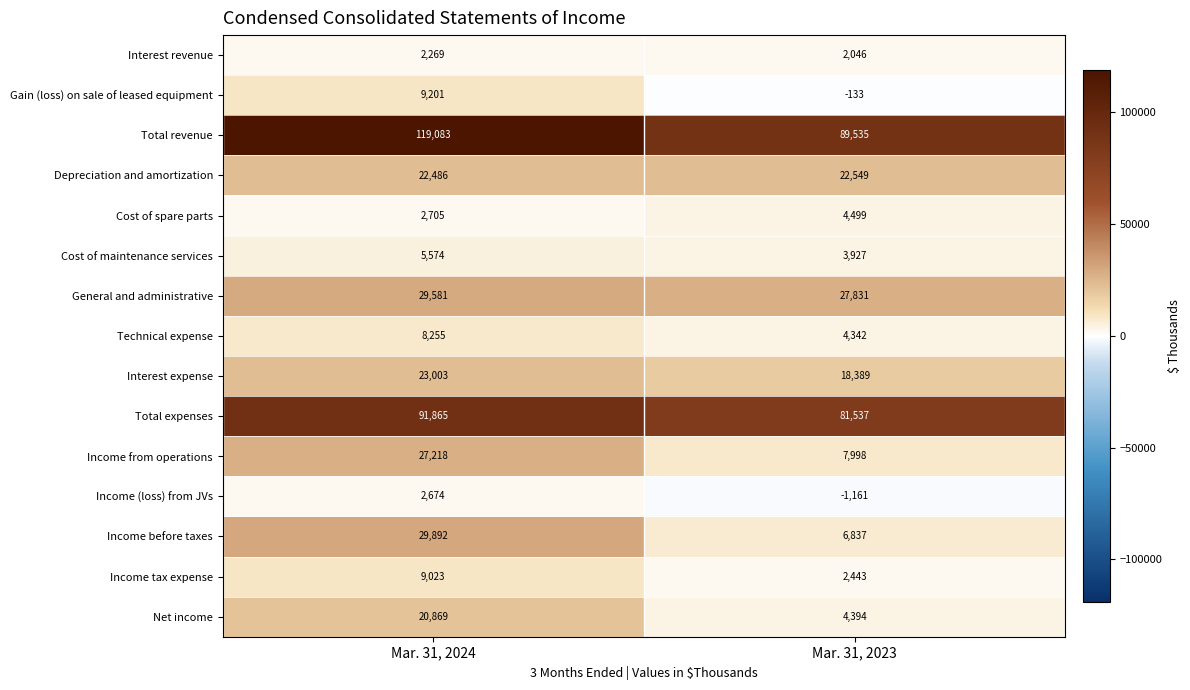

Which series has the largest range (max minus min)?

Total revenue